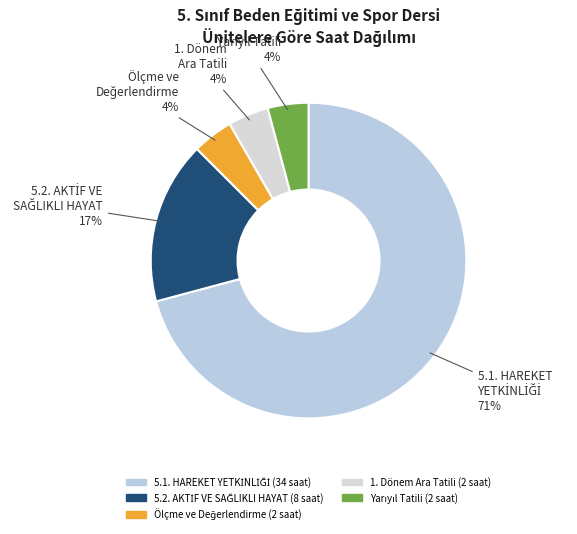

To the nearest percent, what portion does 1. Dönem Ara Tatili represent?

4%